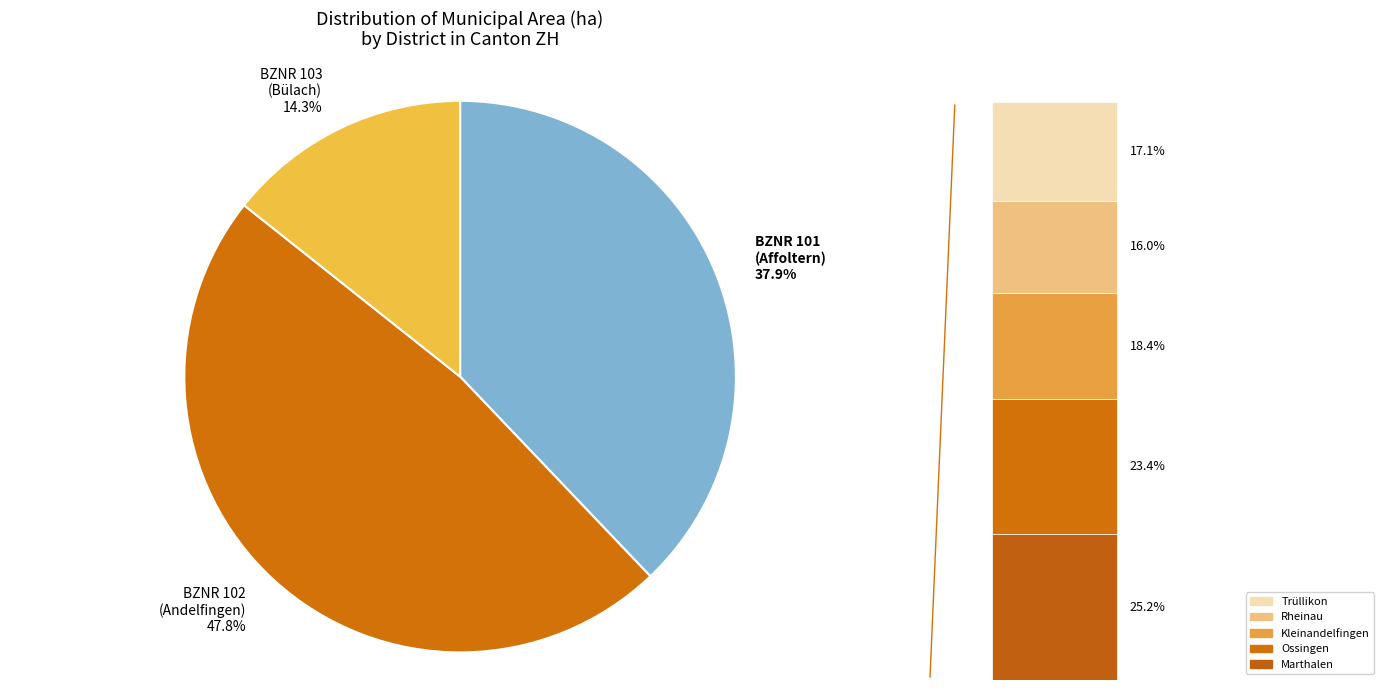

Does 10 account for over 50% of the chart?

No